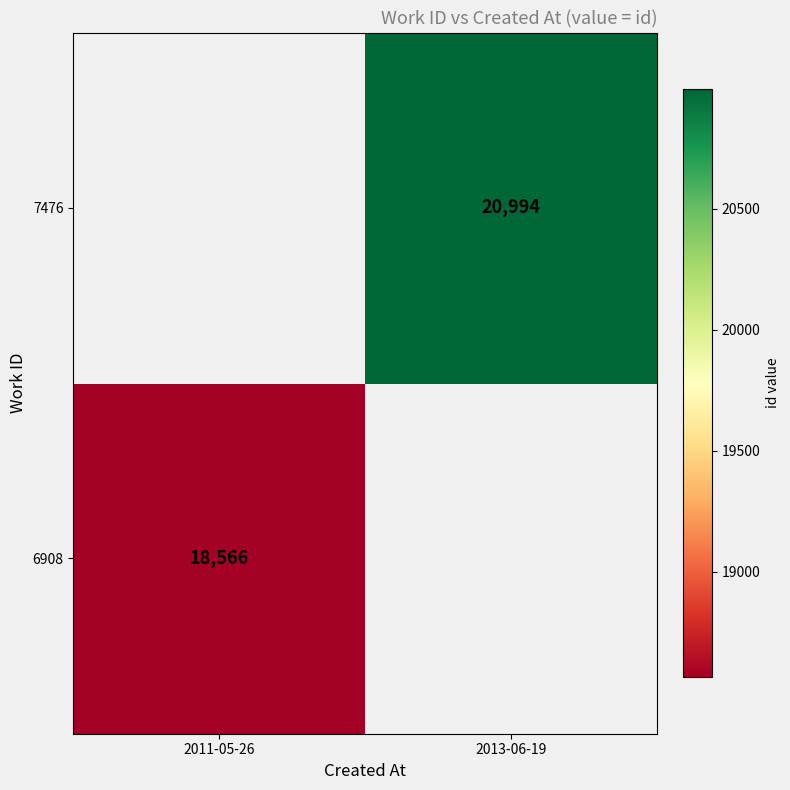

Is it true that 6908 equals 3856 at 2011-05-26?

False